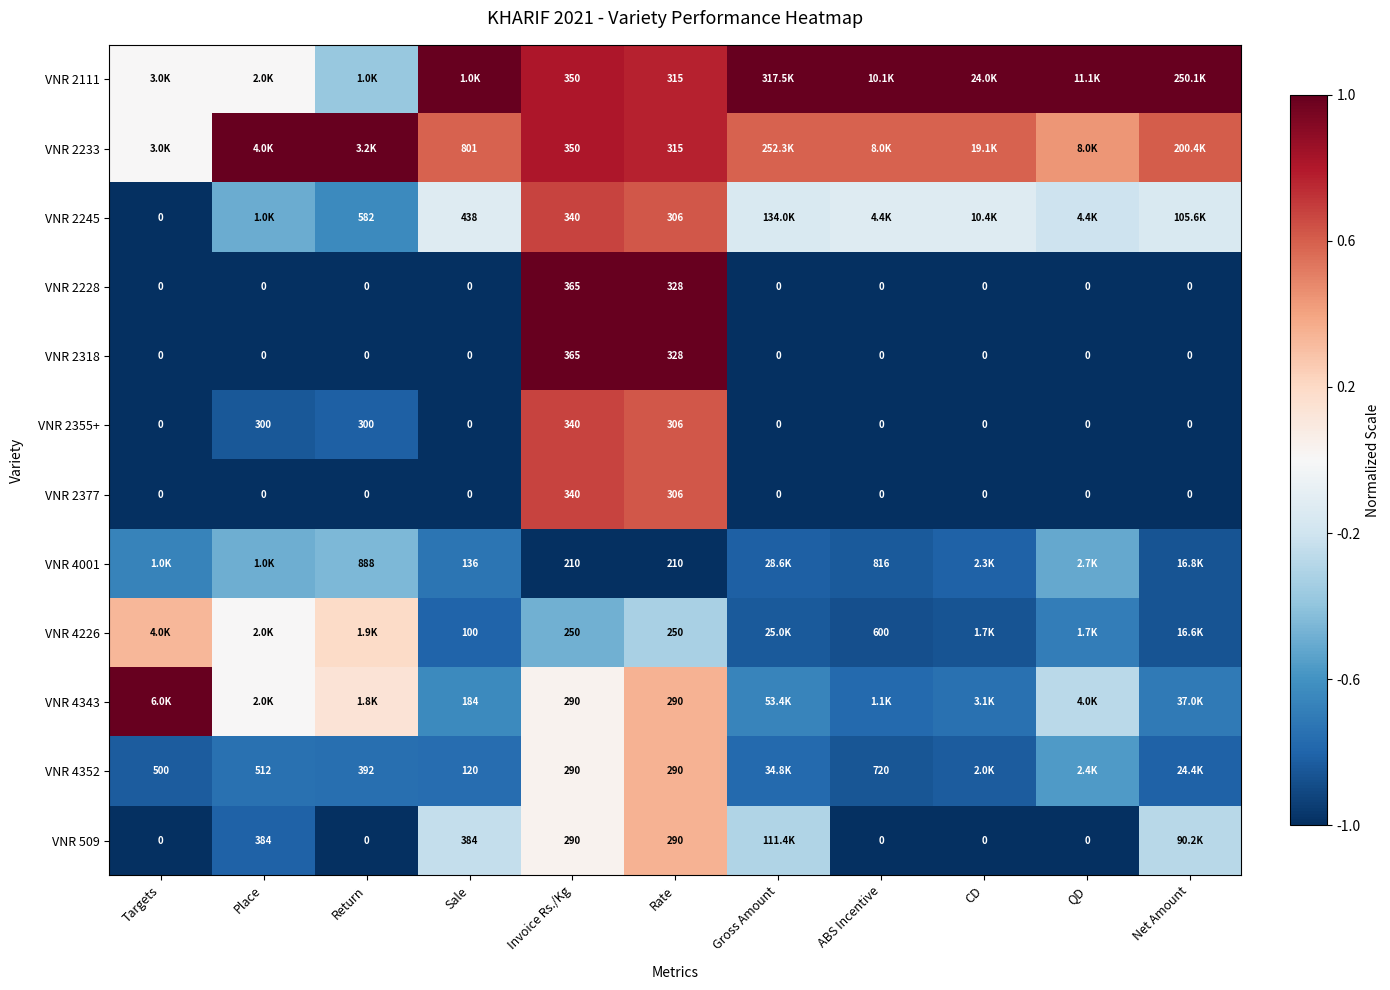

How many distinct data groups are displayed?

12